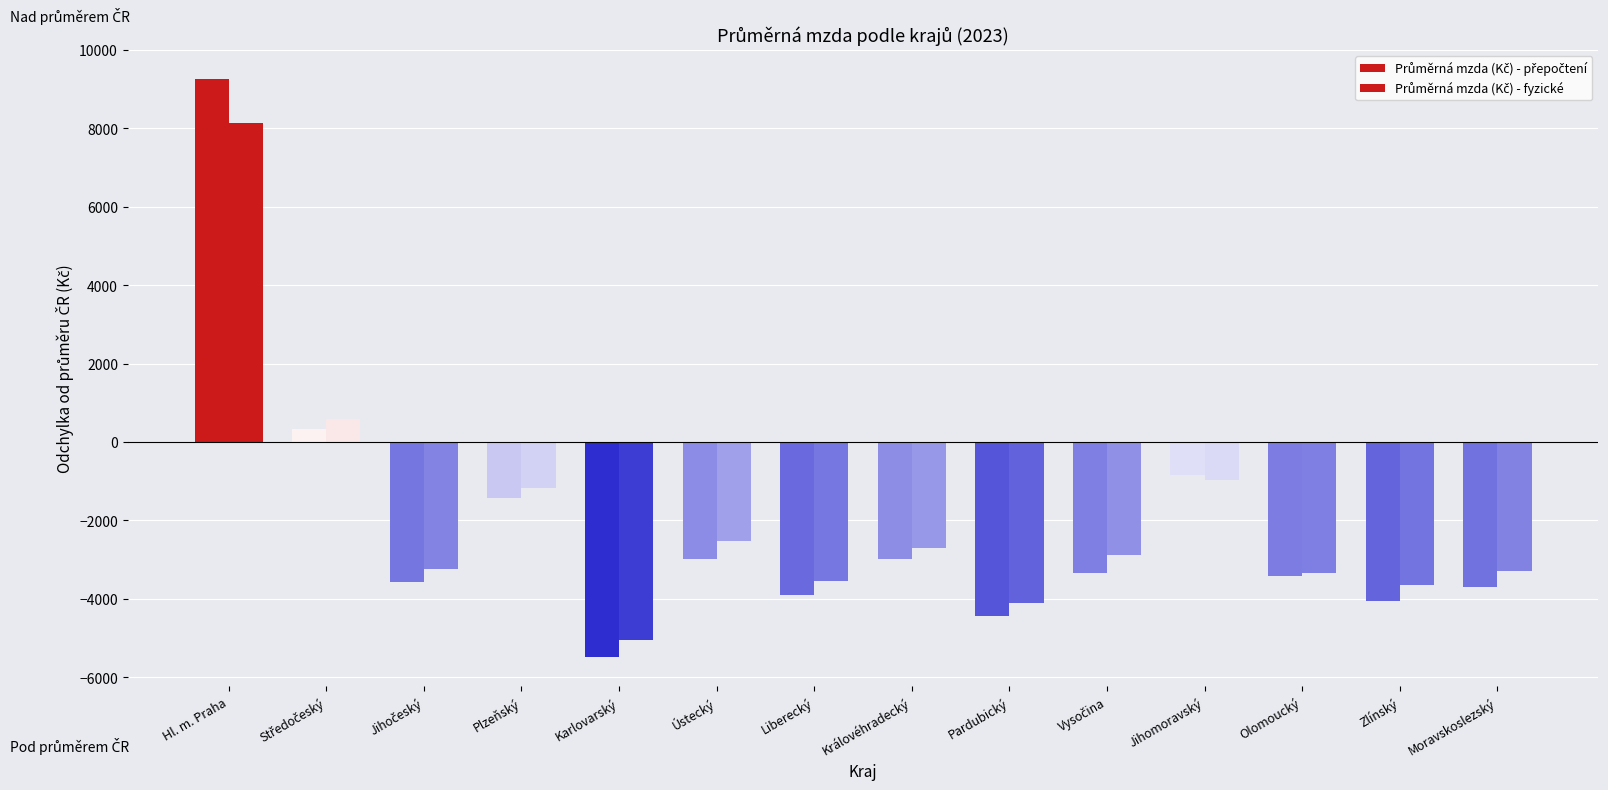

Which category has the lowest value in the Průměrná mzda (Kč) - přepočtení series?

Karlovarský